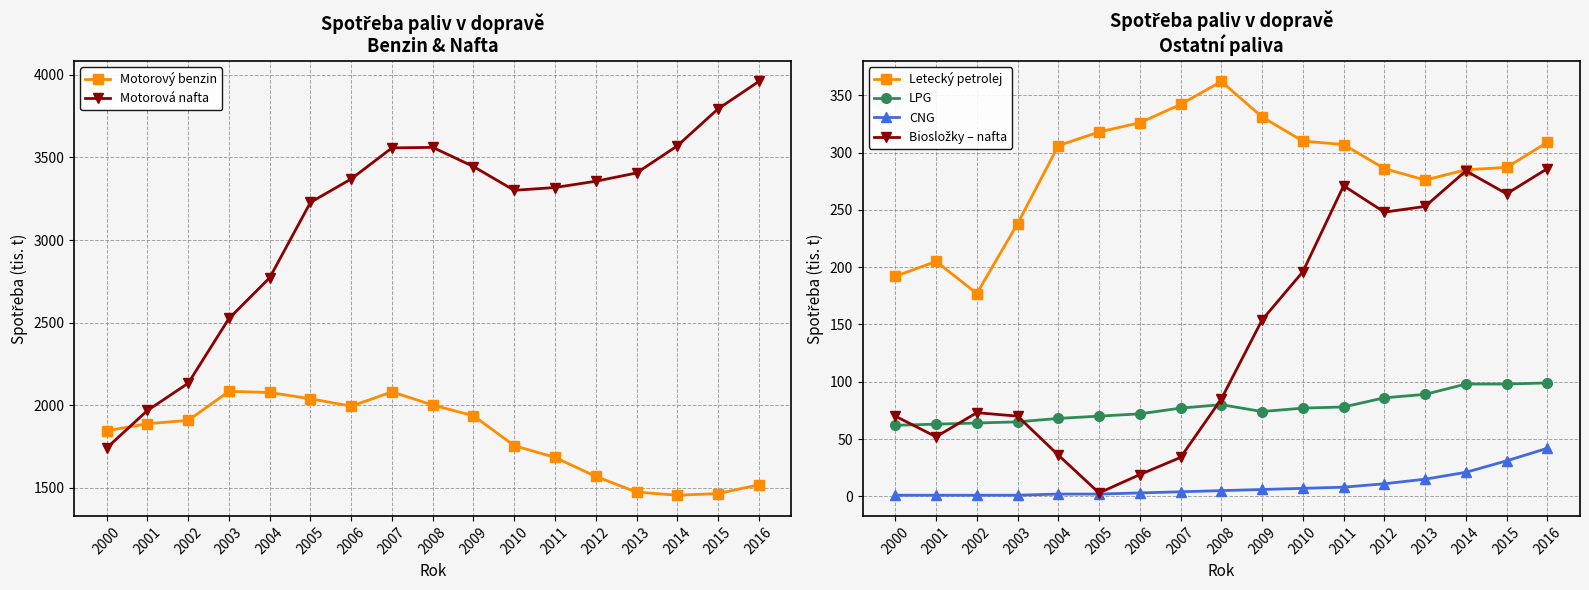

Which series has the largest range (max minus min)?

Motorová nafta